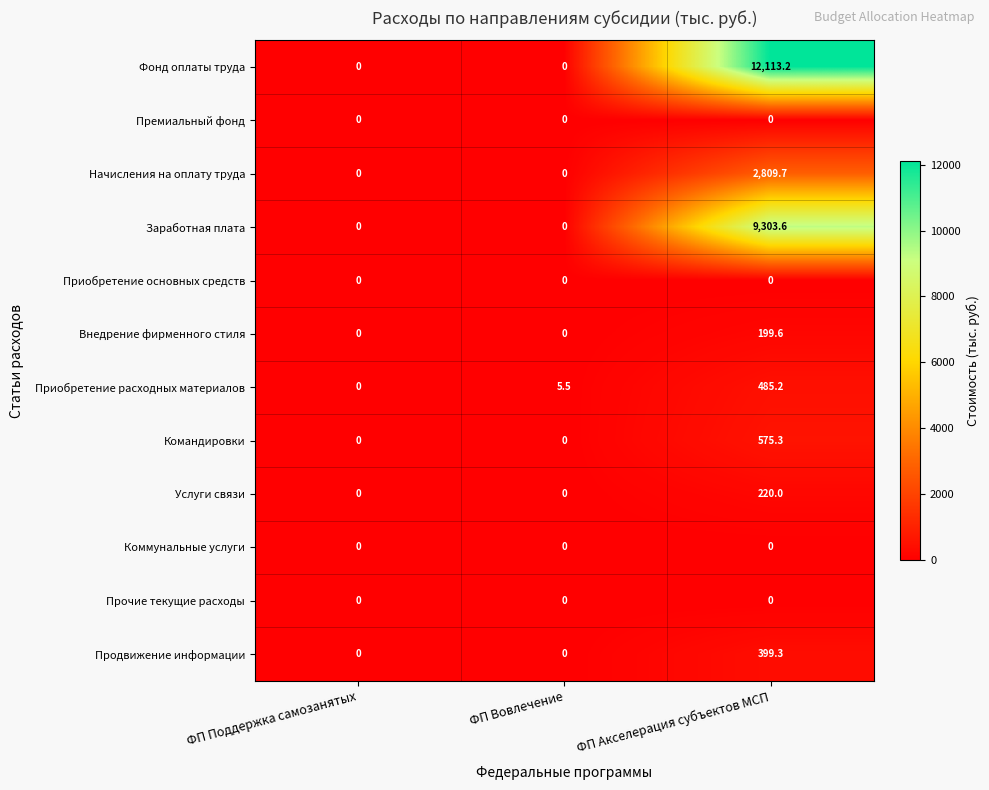

How many categories are shown in the chart?

3